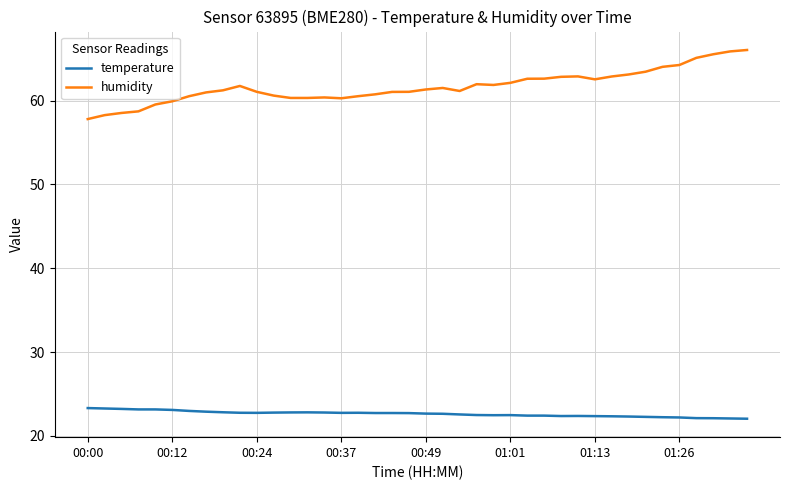

In humidity, how many points are higher than both neighbors (excluding endpoints)?

5